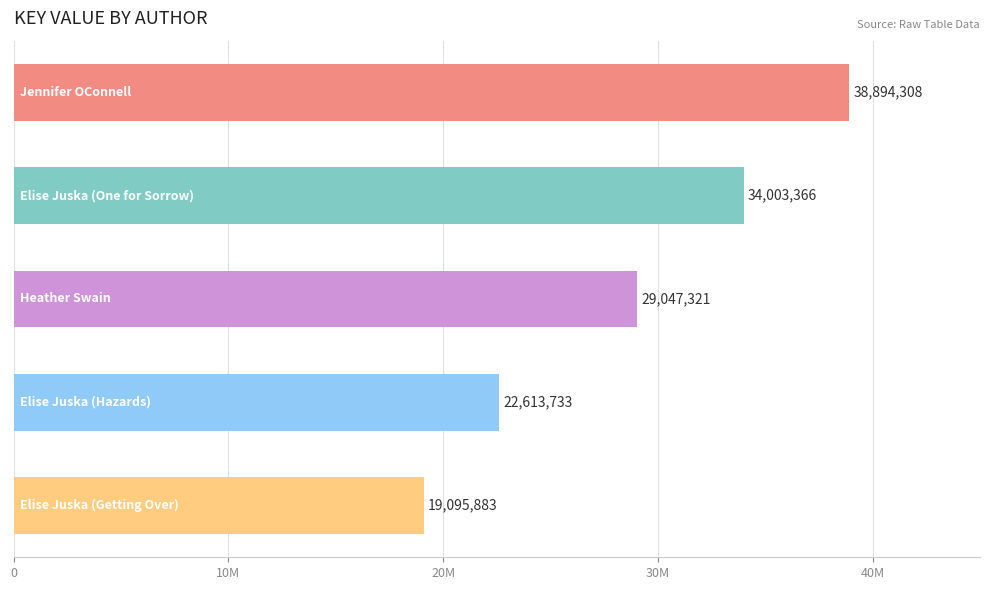

How many data points are above 29047321?

2